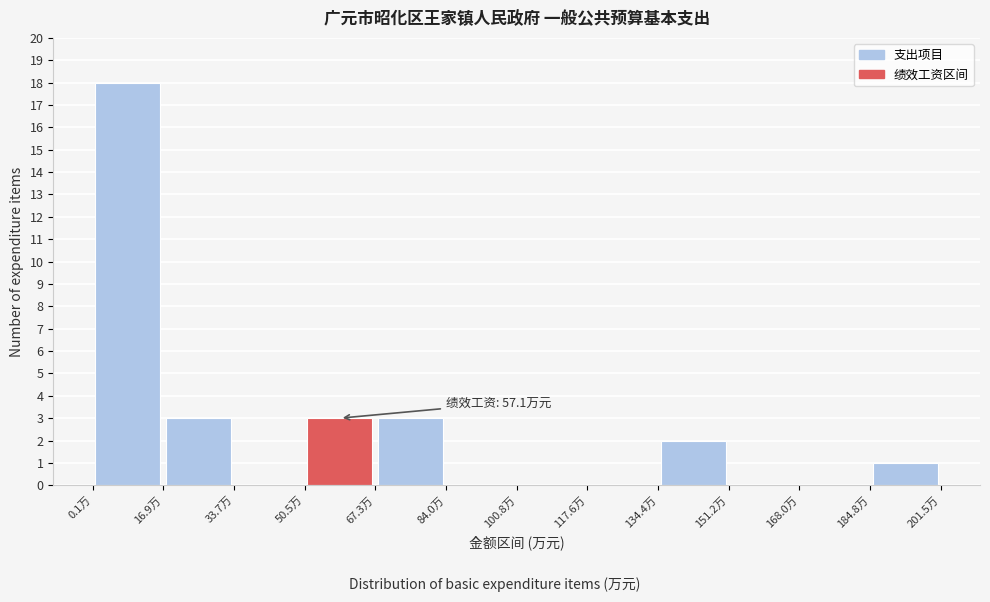

Which range on the x-axis has the tallest bar?

0 to 16